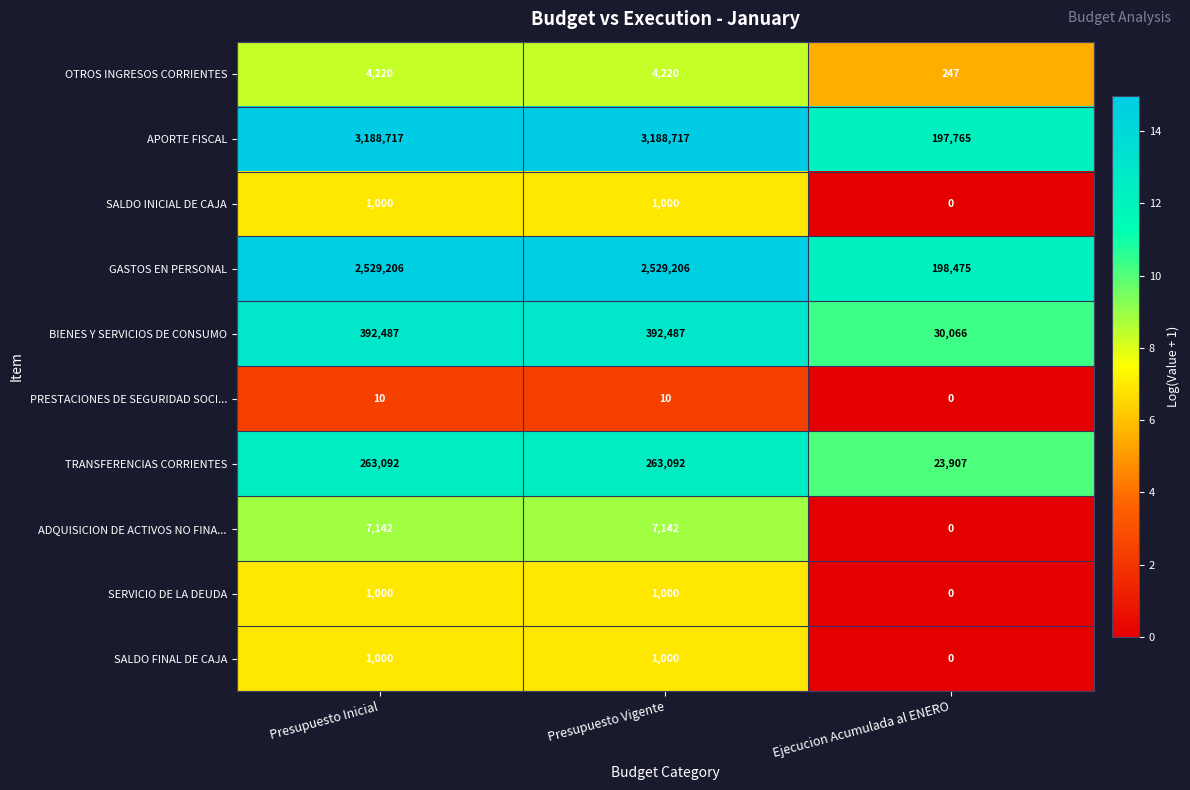

At how many categories does at least one series exceed 5?

3